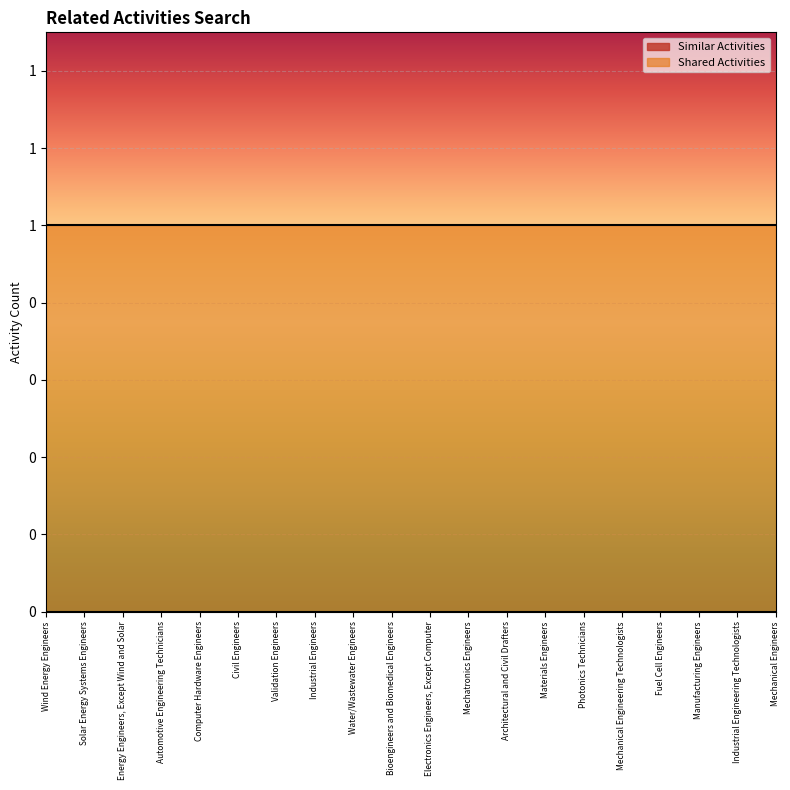

Reading left to right, transcribe all the data shown in this chart.

Similar Activities: Wind Energy Engineers=0	Solar Energy Systems Engineers=0	Energy Engineers, Except Wind and Solar=0	Automotive Engineering Technicians=0	Computer Hardware Engineers=0	Civil Engineers=0	Validation Engineers=0	Industrial Engineers=0	Water/Wastewater Engineers=0	Bioengineers and Biomedical Engineers=0	Electronics Engineers, Except Computer=0	Mechatronics Engineers=0	Architectural and Civil Drafters=0	Materials Engineers=0	Photonics Technicians=0	Mechanical Engineering Technologists=0	Fuel Cell Engineers=0	Manufacturing Engineers=0	Industrial Engineering Technologists=0	Mechanical Engineers=0
Shared Activities: Wind Energy Engineers=1	Solar Energy Systems Engineers=1	Energy Engineers, Except Wind and Solar=1	Automotive Engineering Technicians=1	Computer Hardware Engineers=1	Civil Engineers=1	Validation Engineers=1	Industrial Engineers=1	Water/Wastewater Engineers=1	Bioengineers and Biomedical Engineers=1	Electronics Engineers, Except Computer=1	Mechatronics Engineers=1	Architectural and Civil Drafters=1	Materials Engineers=1	Photonics Technicians=1	Mechanical Engineering Technologists=1	Fuel Cell Engineers=1	Manufacturing Engineers=1	Industrial Engineering Technologists=1	Mechanical Engineers=1